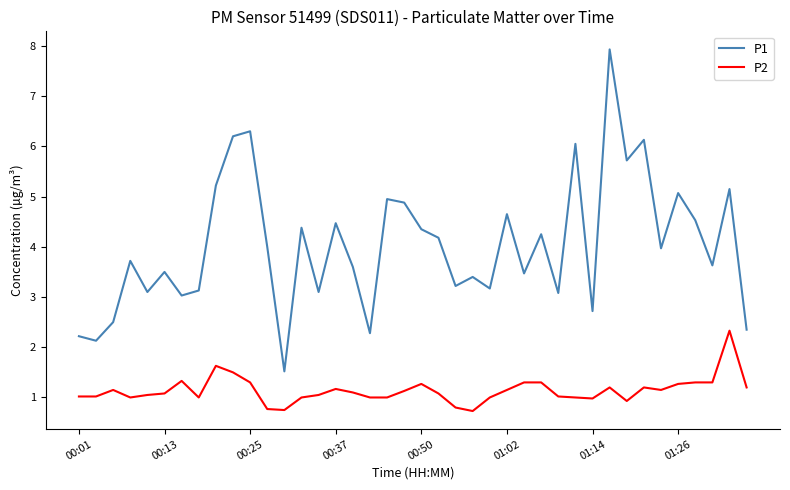

Which series has the largest total across all categories?

P1